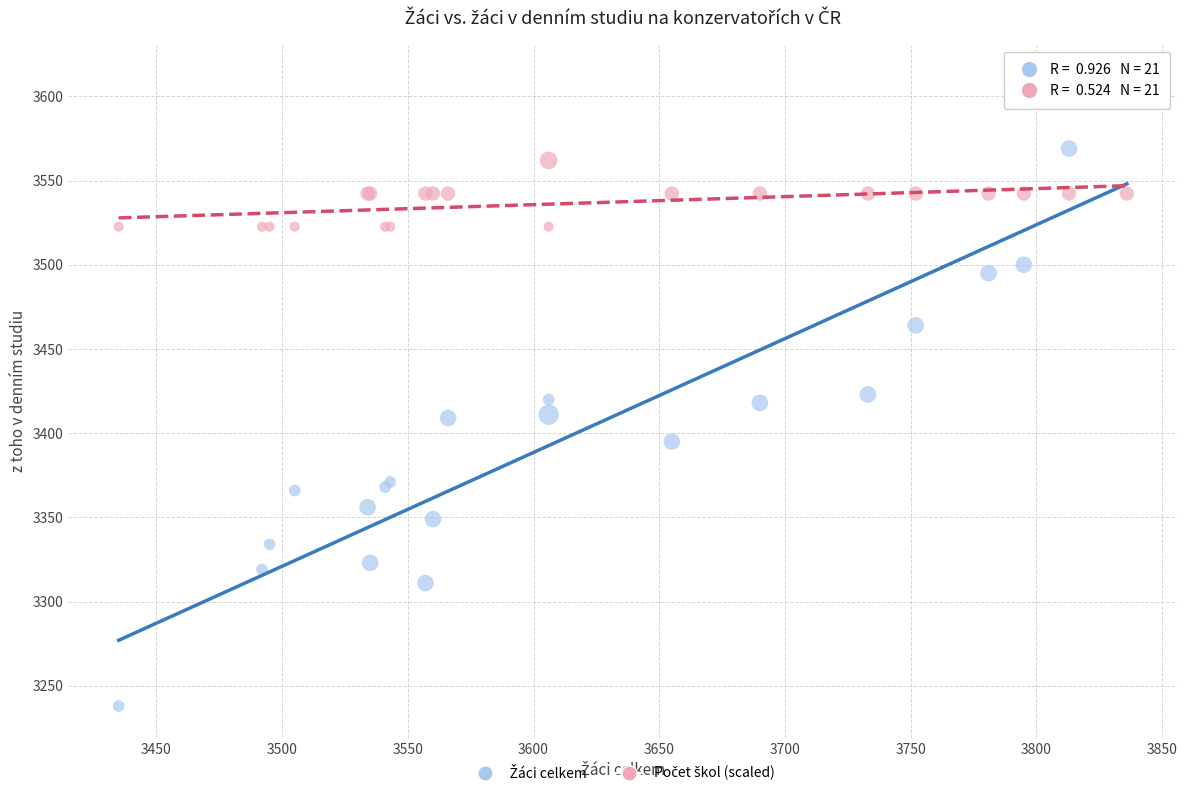

What is the X range (max minus min) for the scatter plot?

401.0